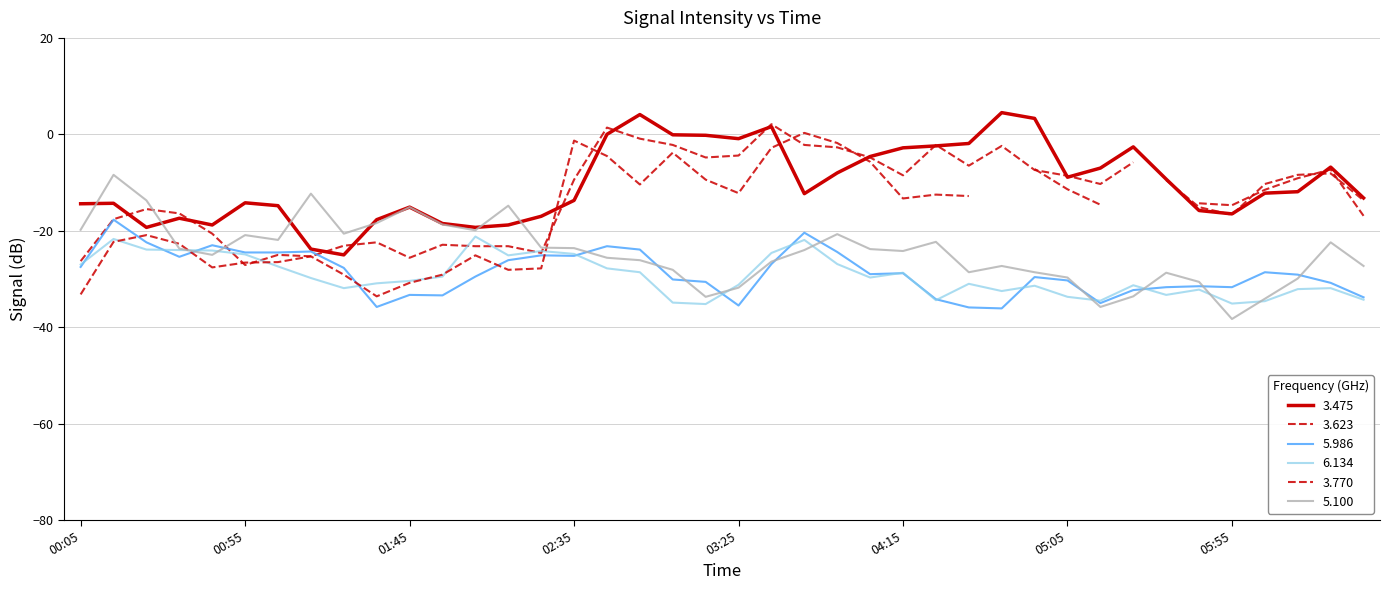

What is the smallest value displayed?

-38.3